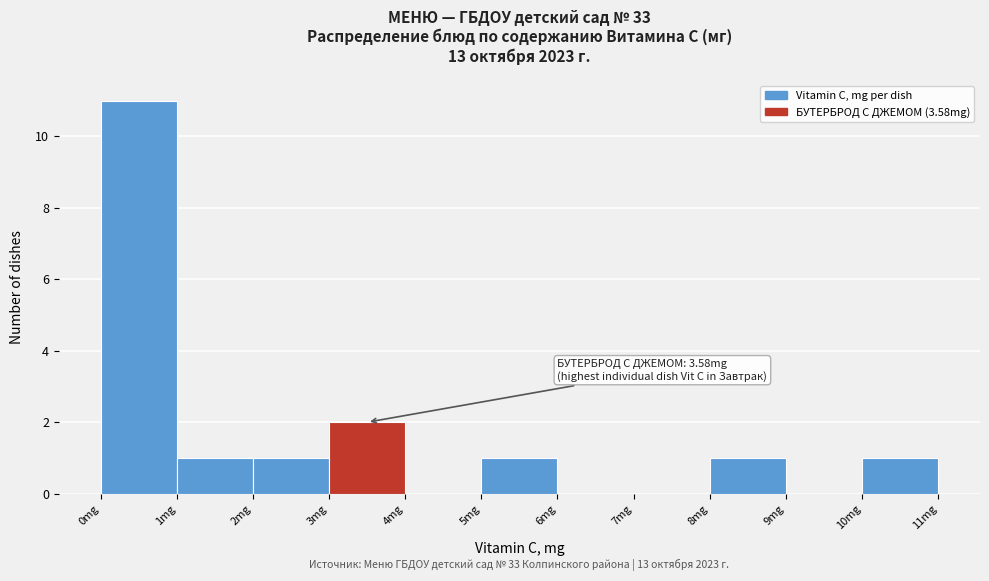

Over which range of the x-axis is the bar tallest?

0 to 1